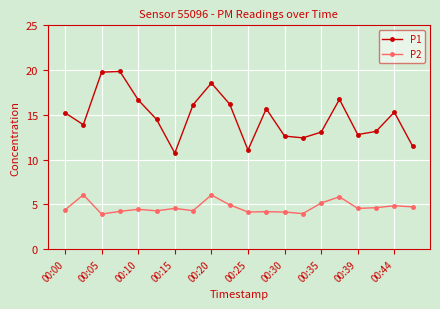

What is the value of the P1 point at the 20th from the left?

11.5